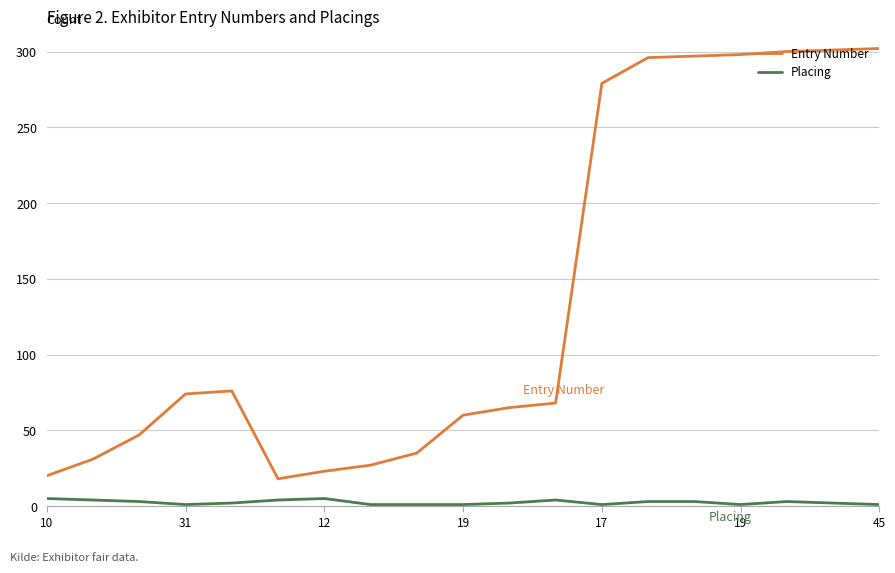

Which series has the largest total across all categories?

Entry Number